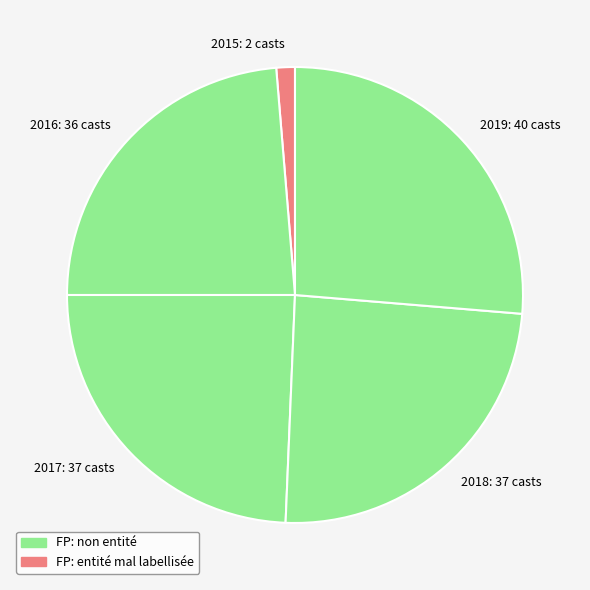

Is there a majority slice in this chart?

No